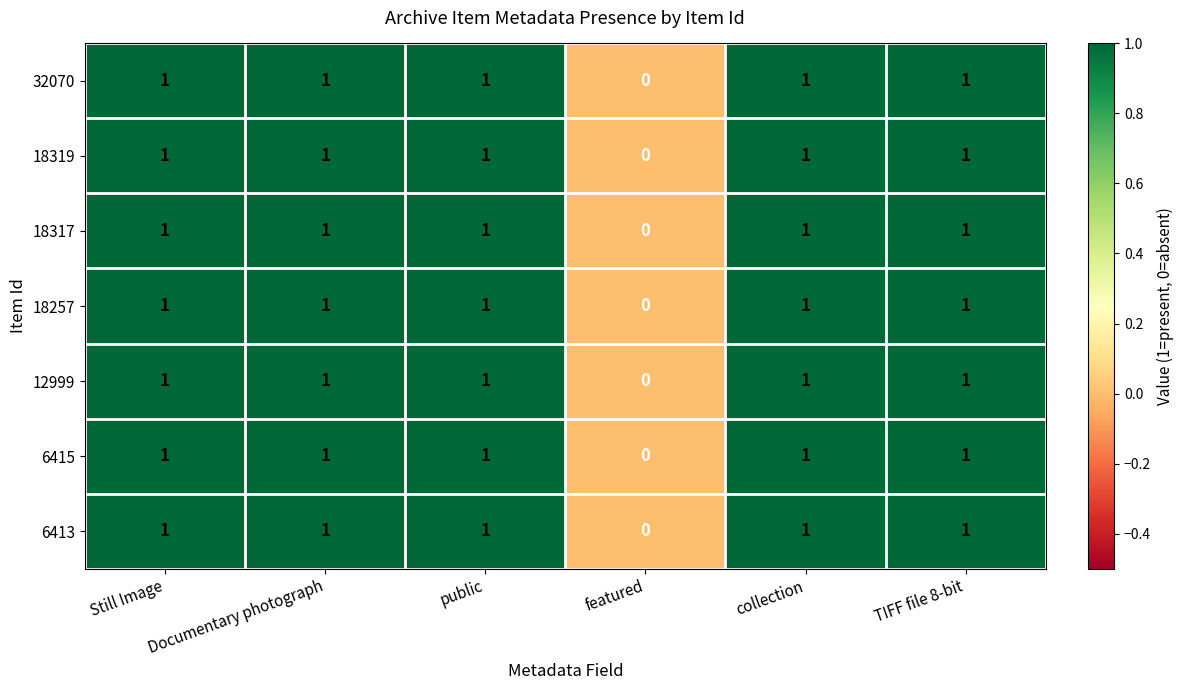

Is the value of 18319 at featured greater than the value of 12999 at public?

No